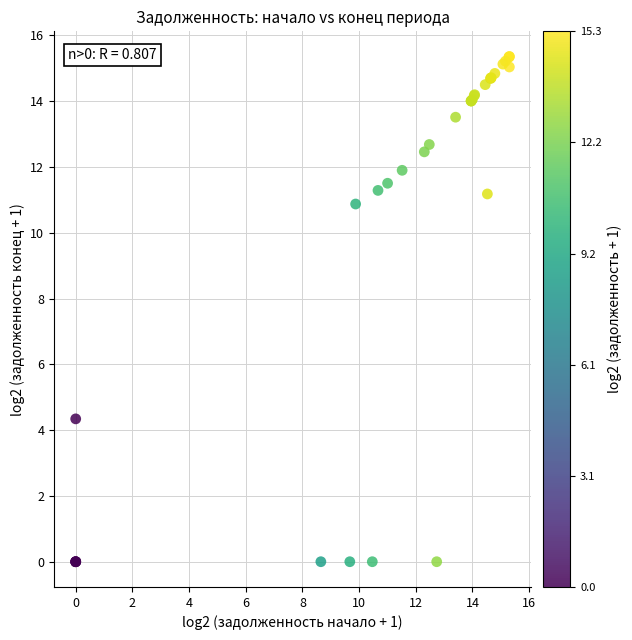

What Y value in the scatter plot is closest to 7?

4.3